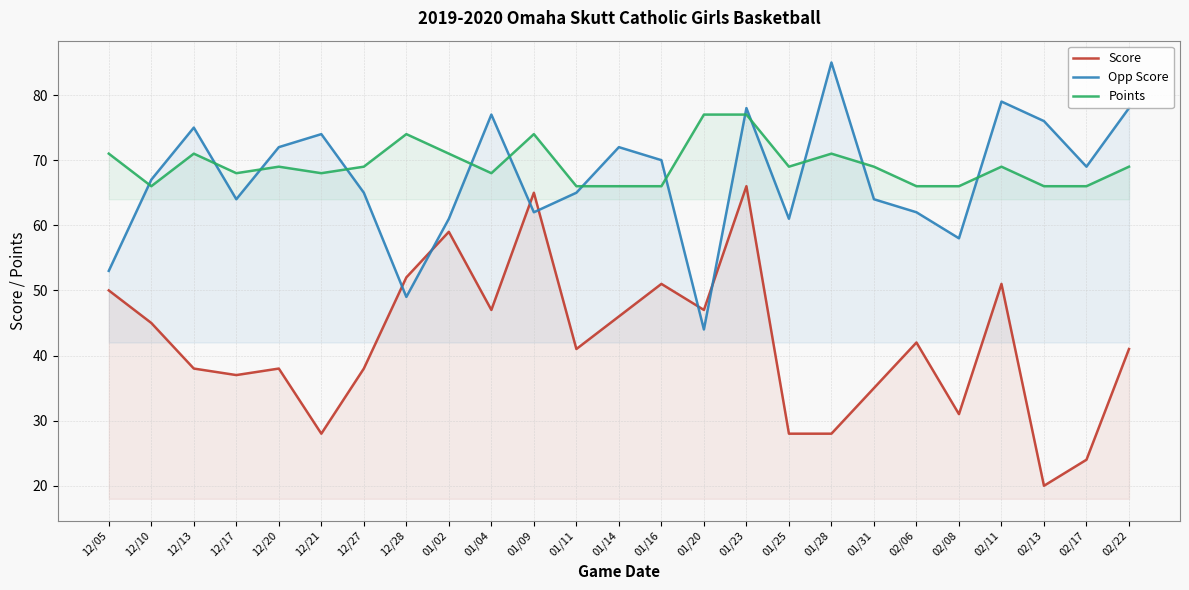

True or false: Score and Points intersect in this chart.

False